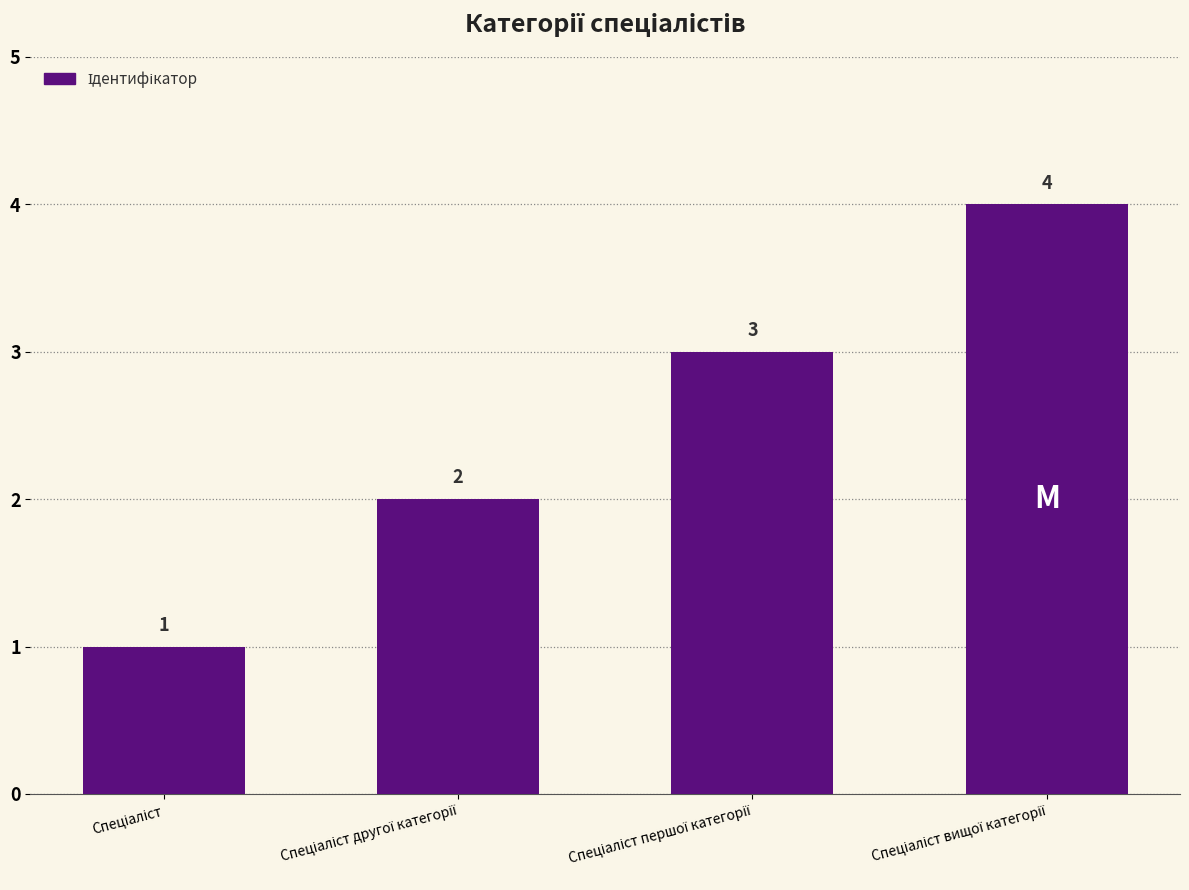

What is the value of the 3rd bar from the left?

3